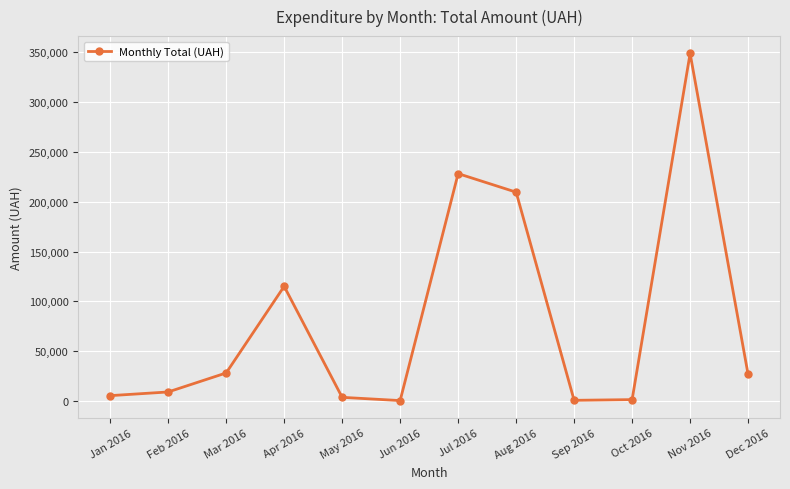

Which category has the highest value across all series?

Nov 2016